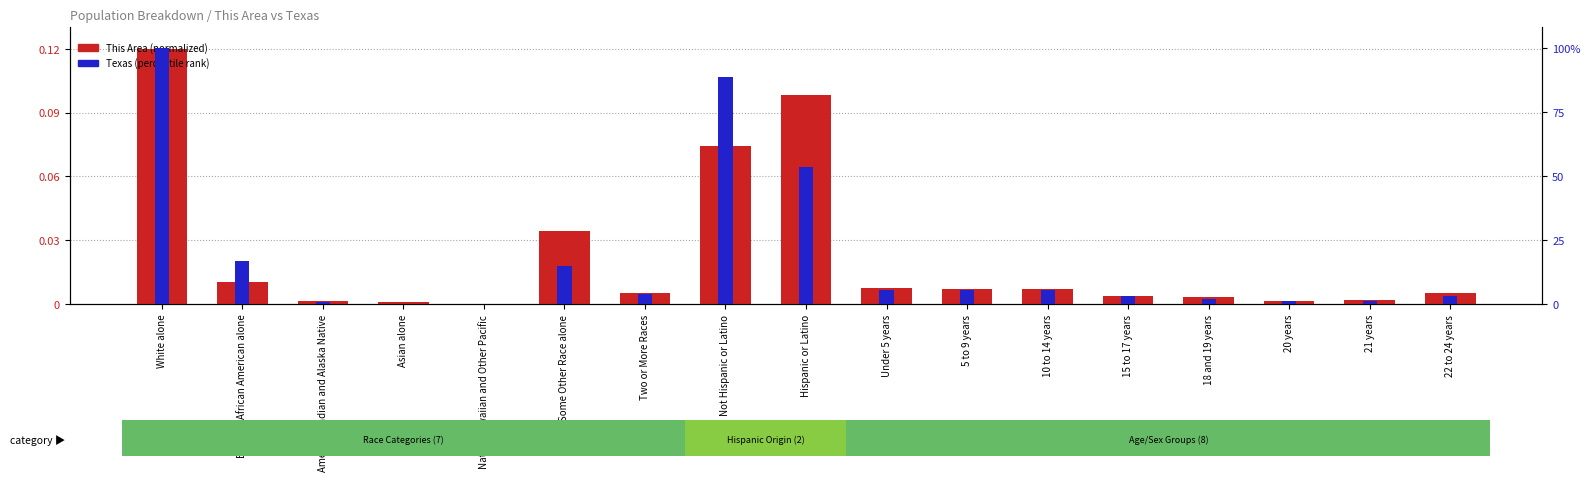

What is the sum of all Texas values?

306.0